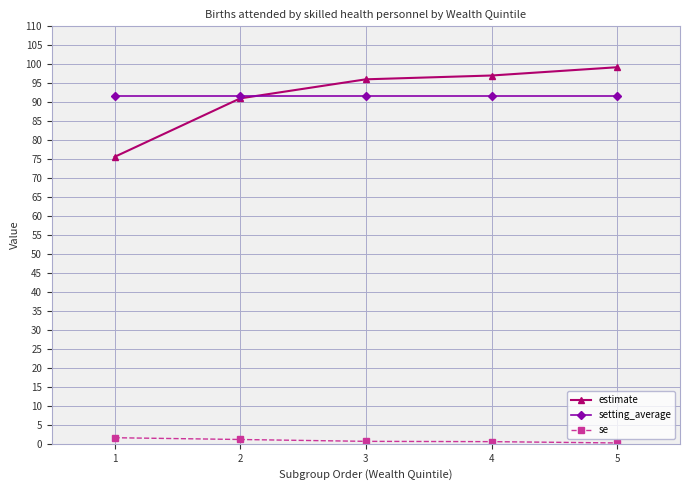

What is the sum of all estimate values?

458.9